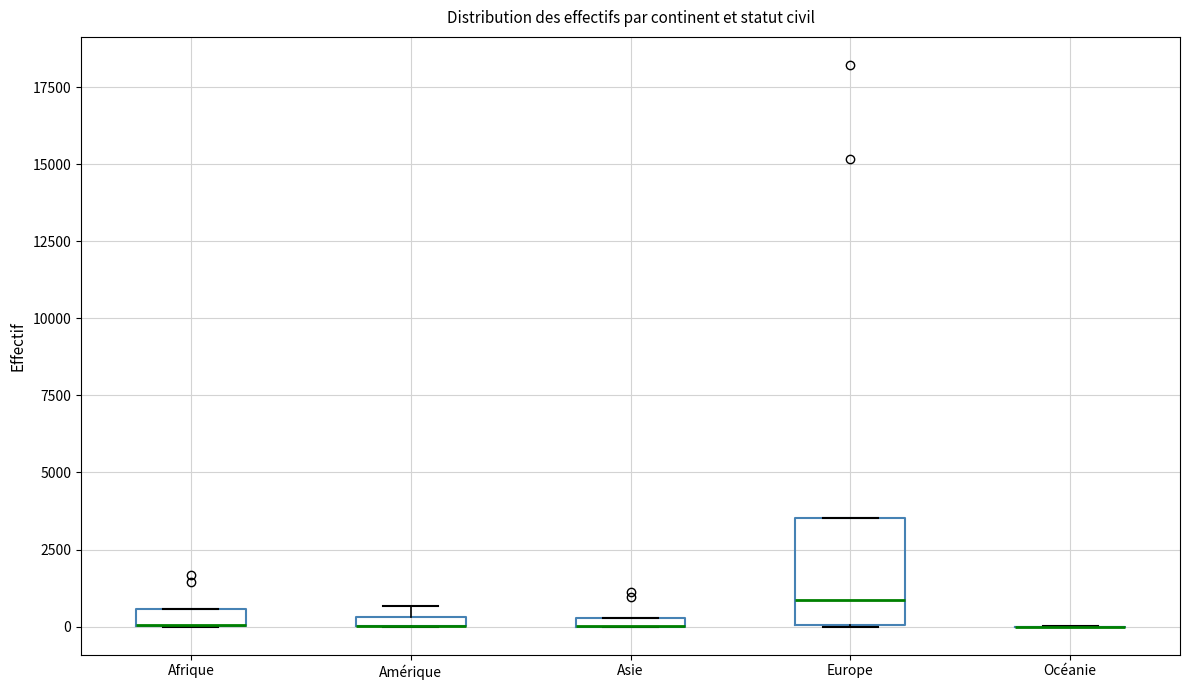

Comparing the boxes themselves (not the whiskers), which one is the tallest?

Europe